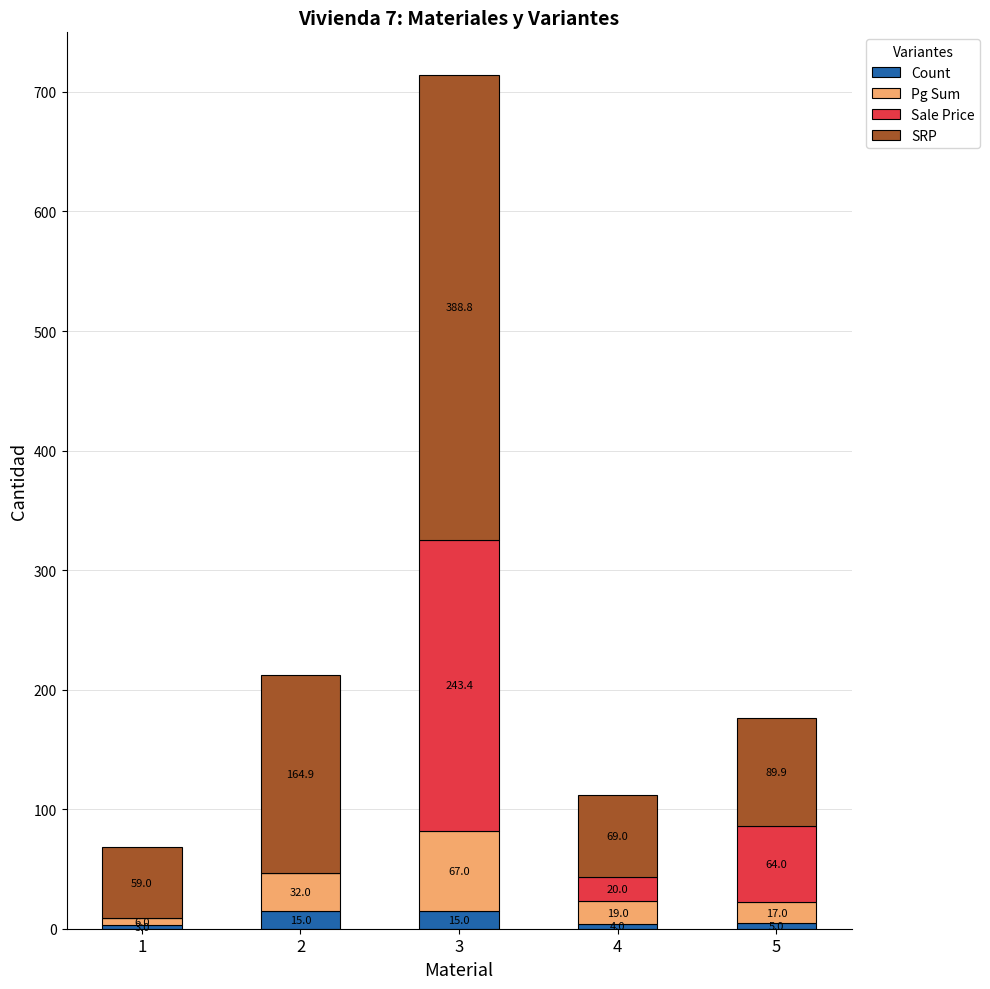

What is the total value across all series at 2?

211.9